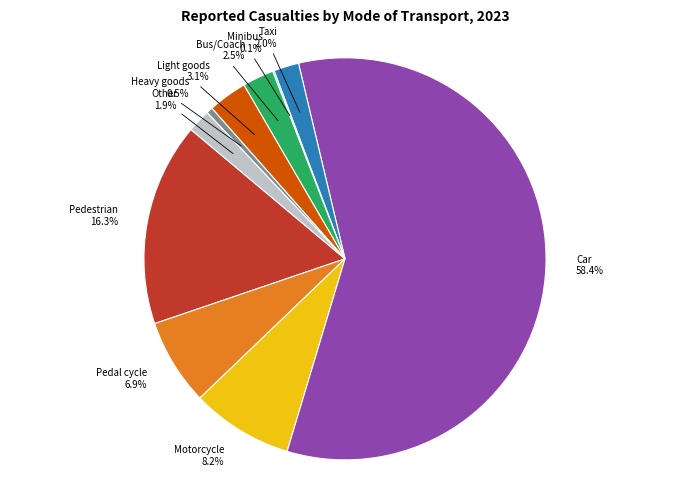

Is there any slice that represents more than half of the pie?

Yes